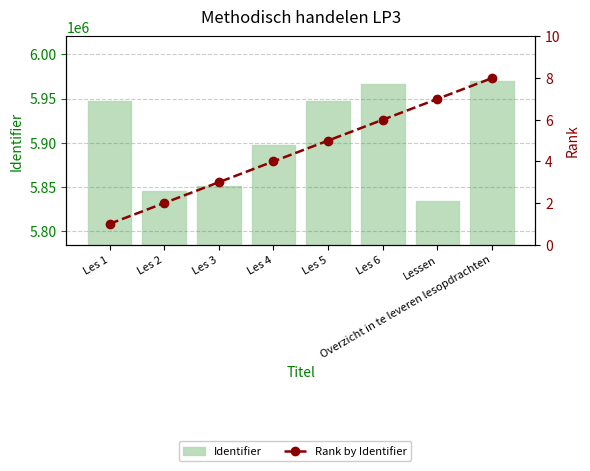

At which category is the sum across all series the highest?

Overzicht in te leveren lesopdrachten